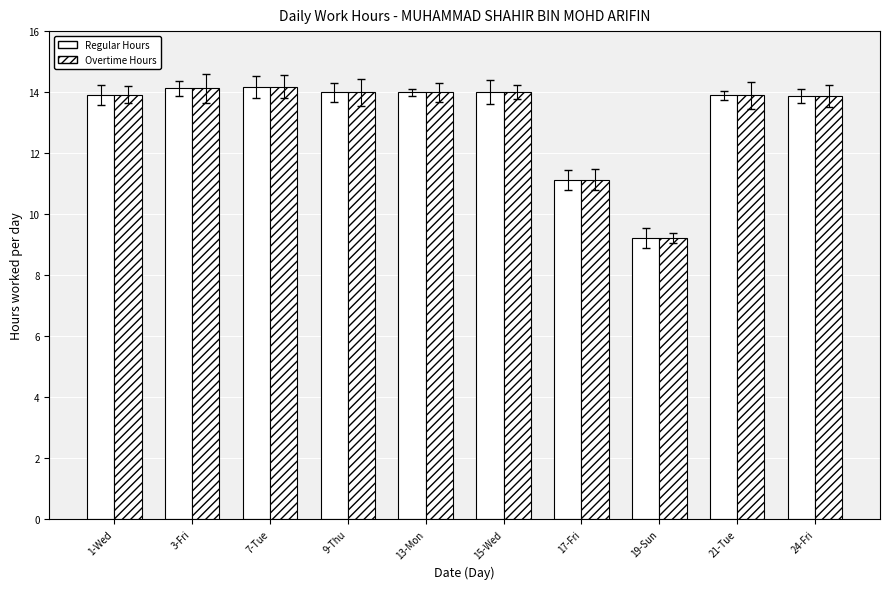

What is the difference between the maximum and second lowest values in the Overtime Hours series?

3.1